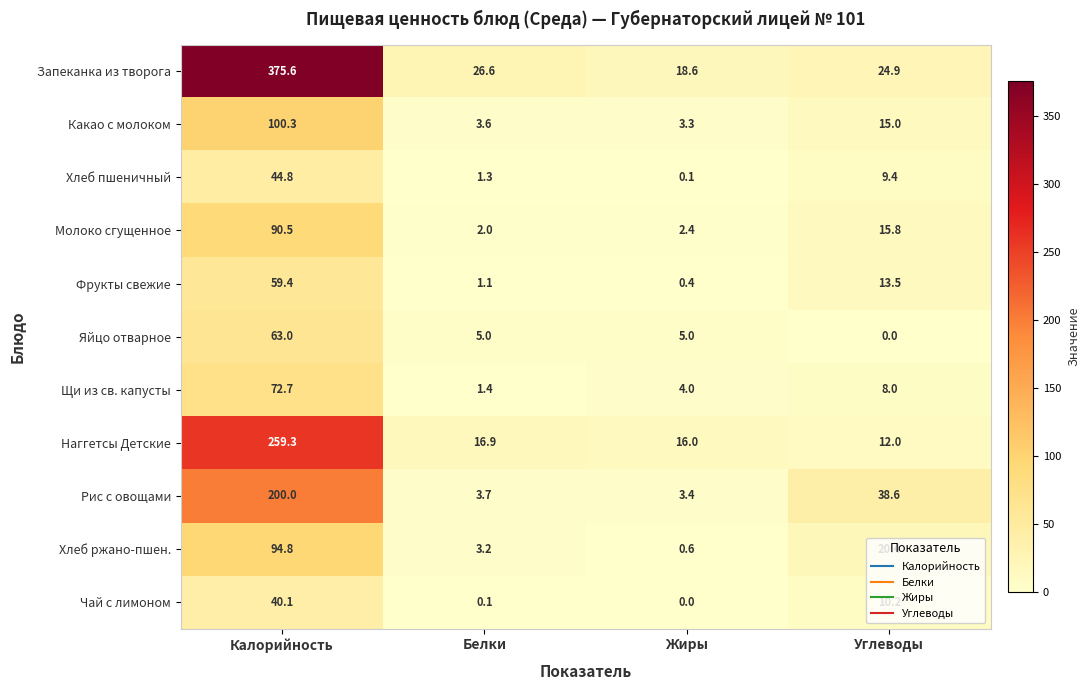

The value of Какао с молоком at Жиры is 3.3. True or false?

True